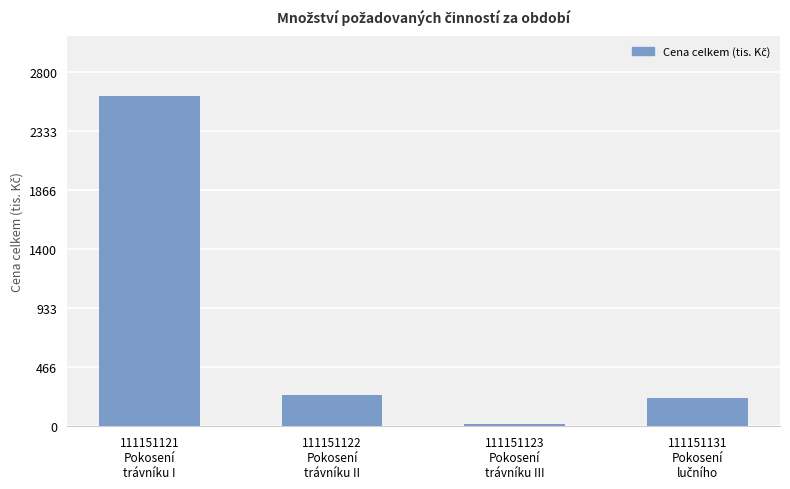

How many bars are there in total?

4